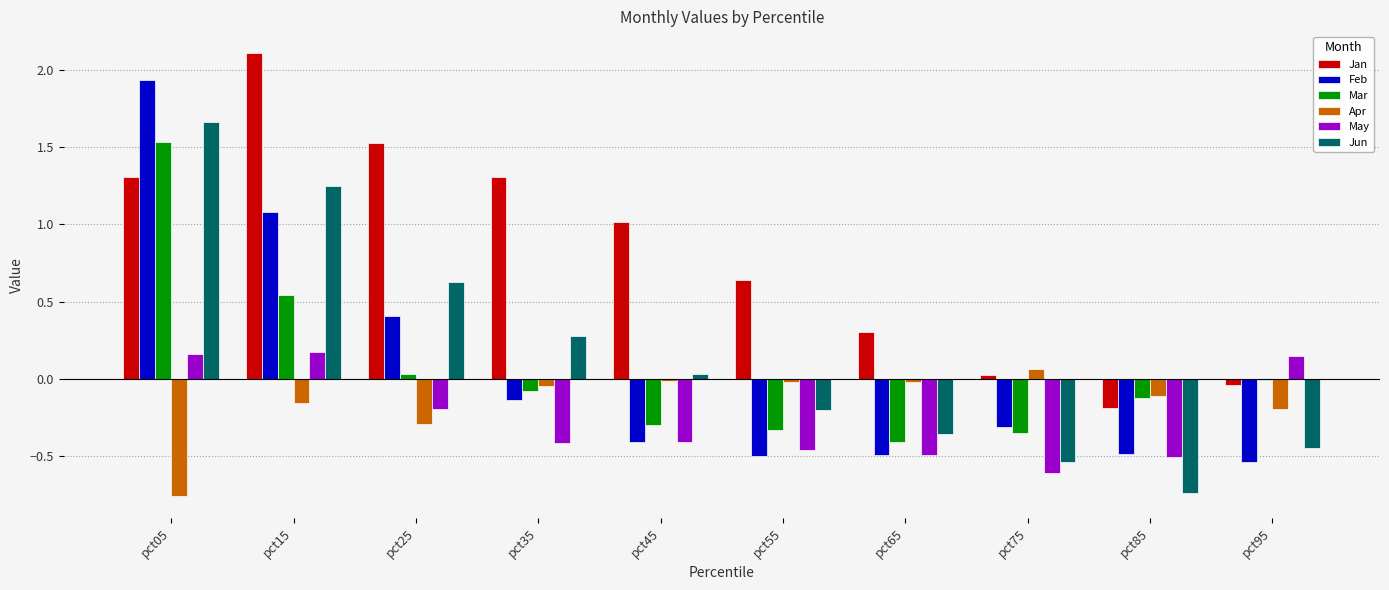

How many values in Jan are below zero?

2